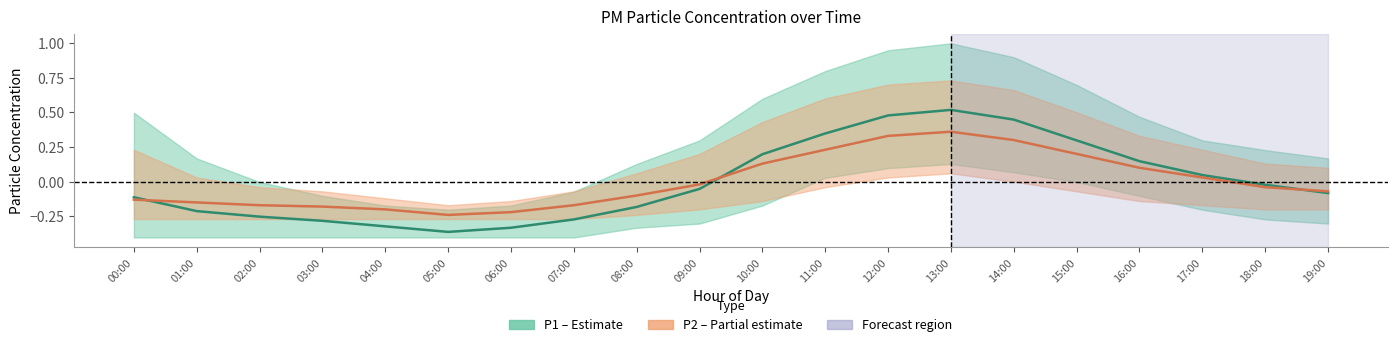

At which label does P2 (partial) reach its minimum?

05:00